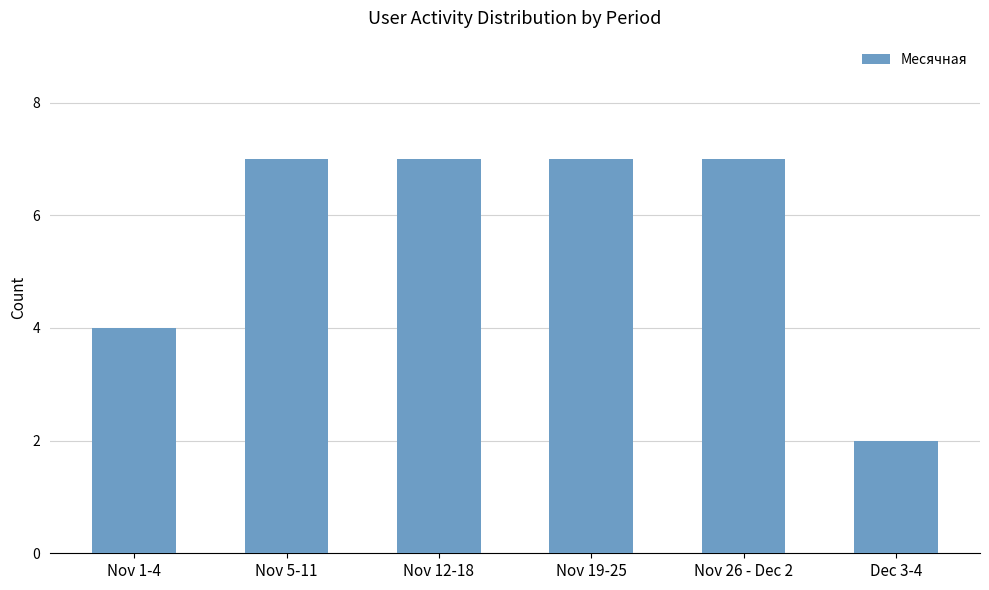

What is the difference between the maximum and minimum values?

5